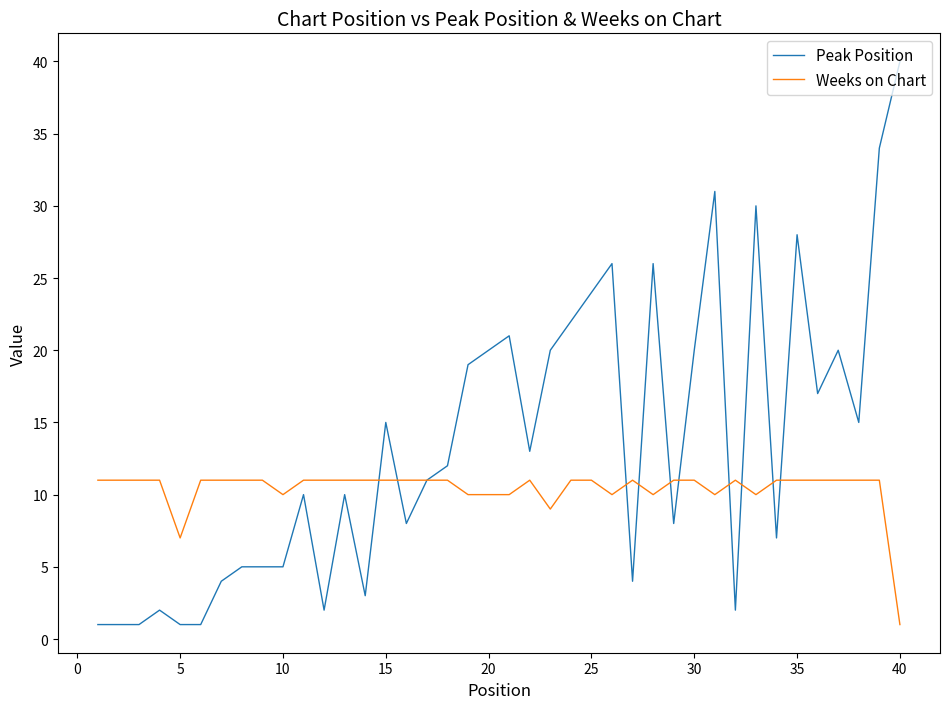

List the series in order of their peak value, highest first.

Peak Position, Weeks on Chart